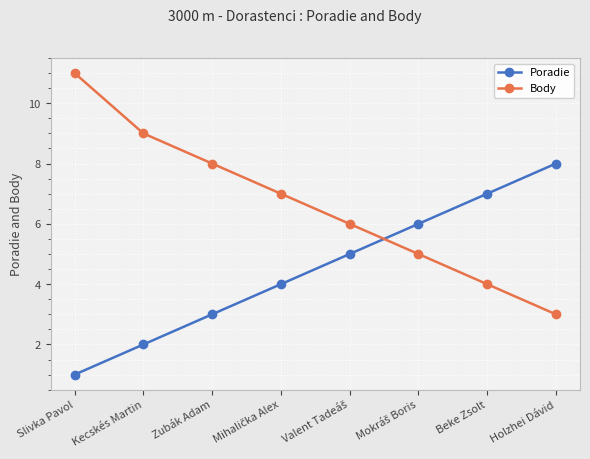

What is the difference between the highest and lowest values at Kecskés Martin?

7